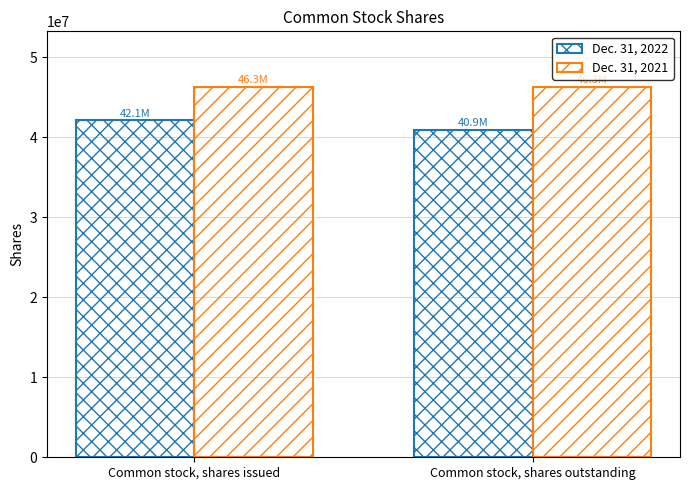

What position from the right is Common stock, shares issued?

2